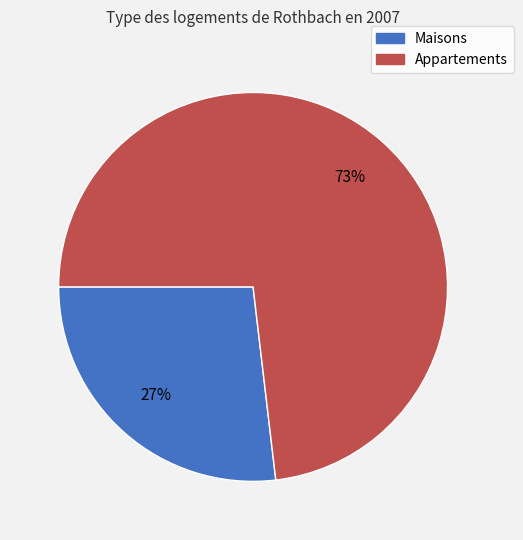

Is there a majority slice in this chart?

Yes